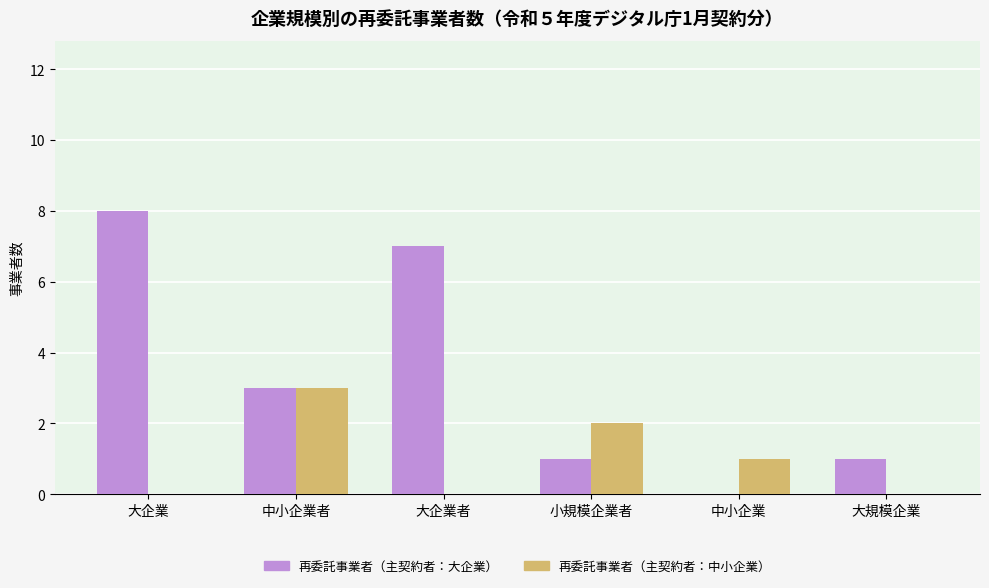

What are all the series names shown in the legend?

再委託事業者（主契約者：大企業）, 再委託事業者（主契約者：中小企業）